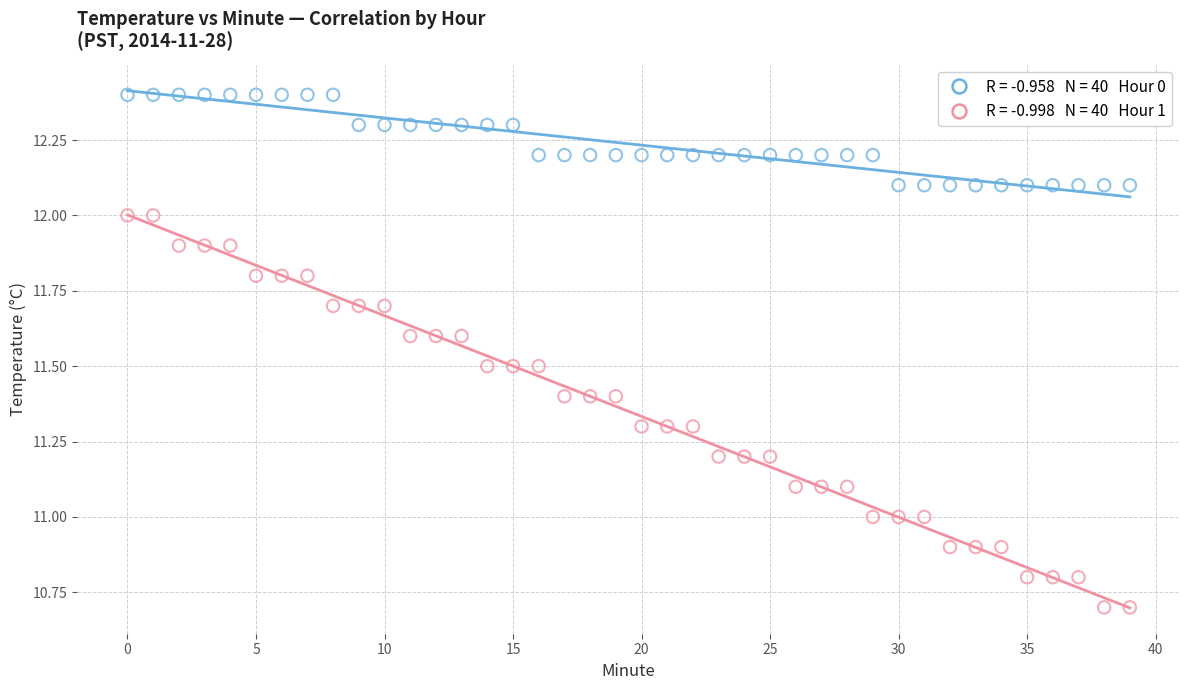

Across all data points, what is the range of Y values (max minus min)?

1.7